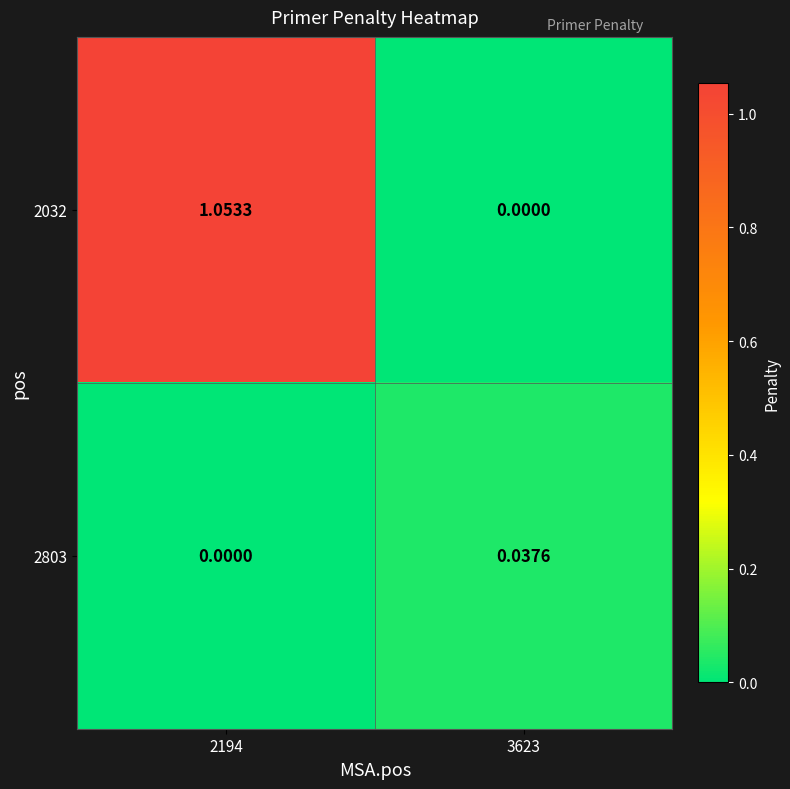

Is the value of 2032 at 2194 greater than the value of 2803 at 2194?

Yes